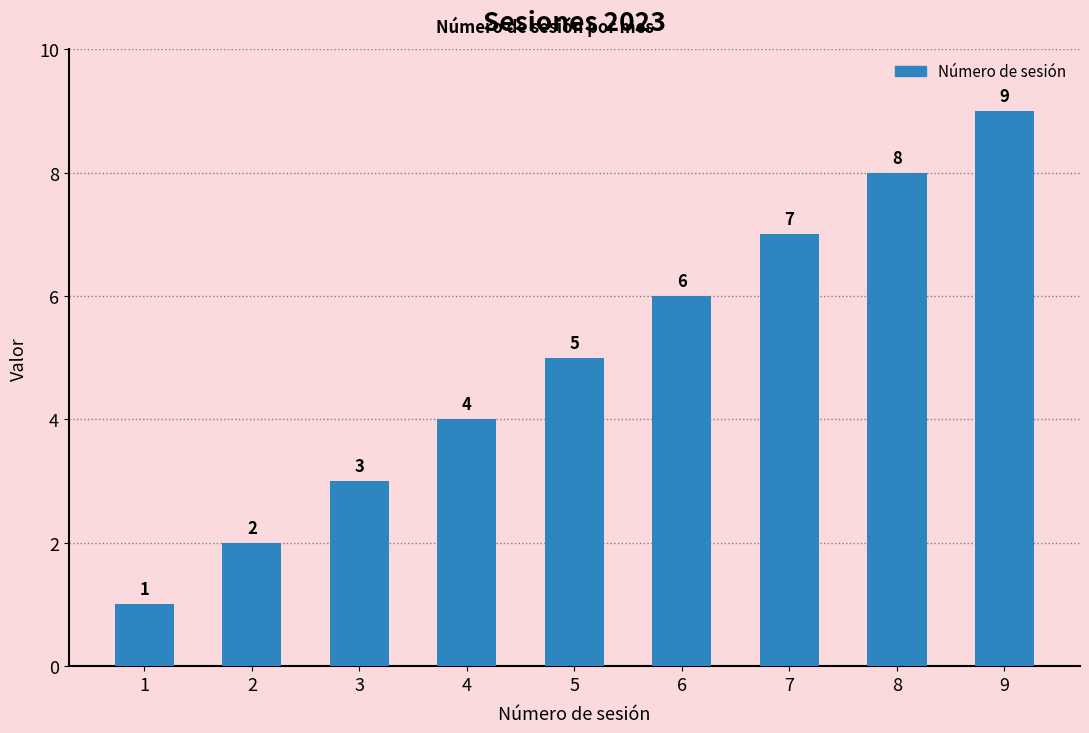

Where is the data nearest to the value 5?

5